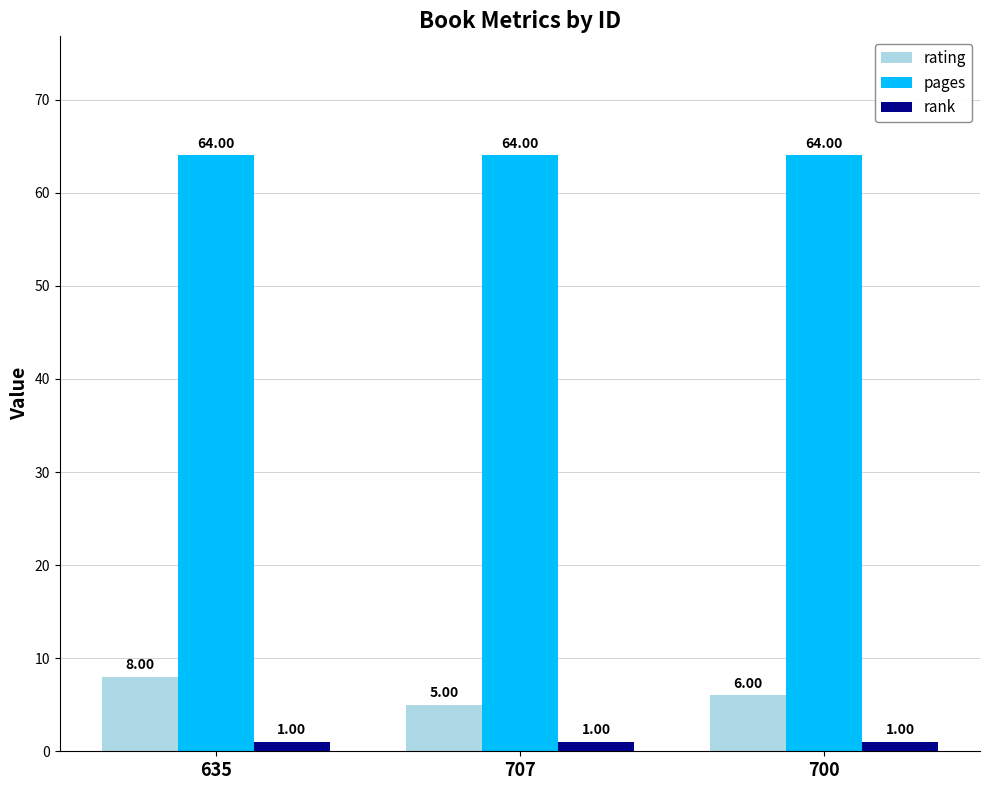

At which category is the sum across all series the highest?

635